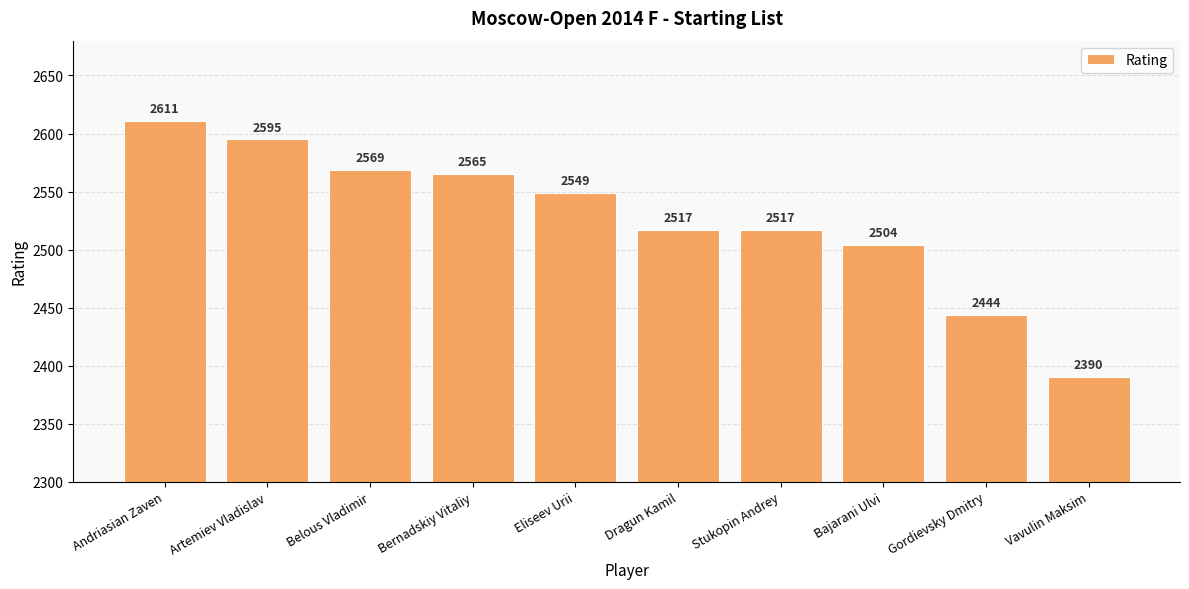

What is the difference between the maximum and minimum values?

221